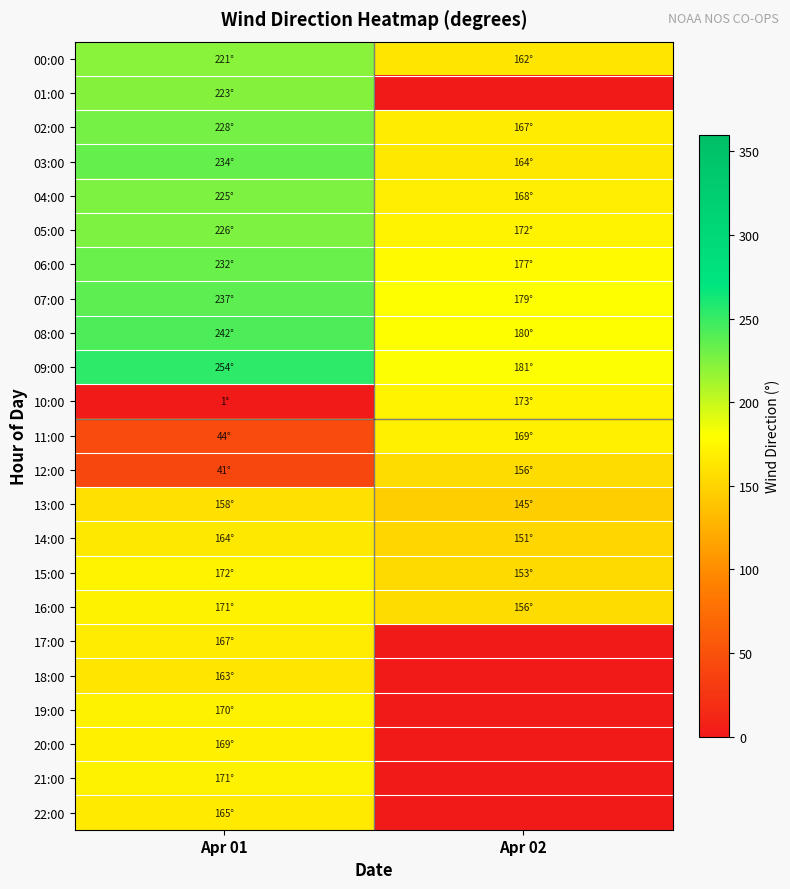

Reading right to left, list all the values displayed in this chart.

00:00: Apr 02=162.3	Apr 01=221.0
01:00: Apr 02=0.0	Apr 01=223.1
02:00: Apr 02=166.8	Apr 01=228.0
03:00: Apr 02=163.8	Apr 01=234.0
04:00: Apr 02=167.7	Apr 01=225.1
05:00: Apr 02=172.3	Apr 01=225.7
06:00: Apr 02=176.8	Apr 01=232.4
07:00: Apr 02=178.8	Apr 01=237.1
08:00: Apr 02=179.7	Apr 01=242.1
09:00: Apr 02=181.4	Apr 01=253.9
10:00: Apr 02=172.9	Apr 01=1.4
11:00: Apr 02=169.0	Apr 01=44.4
12:00: Apr 02=156.0	Apr 01=40.8
13:00: Apr 02=145.0	Apr 01=157.7
14:00: Apr 02=151.0	Apr 01=163.7
15:00: Apr 02=153.5	Apr 01=171.7
16:00: Apr 02=156.0	Apr 01=171.0
17:00: Apr 02=0.0	Apr 01=166.8
18:00: Apr 02=0.0	Apr 01=162.8
19:00: Apr 02=0.0	Apr 01=170.4
20:00: Apr 02=0.0	Apr 01=169.4
21:00: Apr 02=0.0	Apr 01=170.7
22:00: Apr 02=0.0	Apr 01=165.3